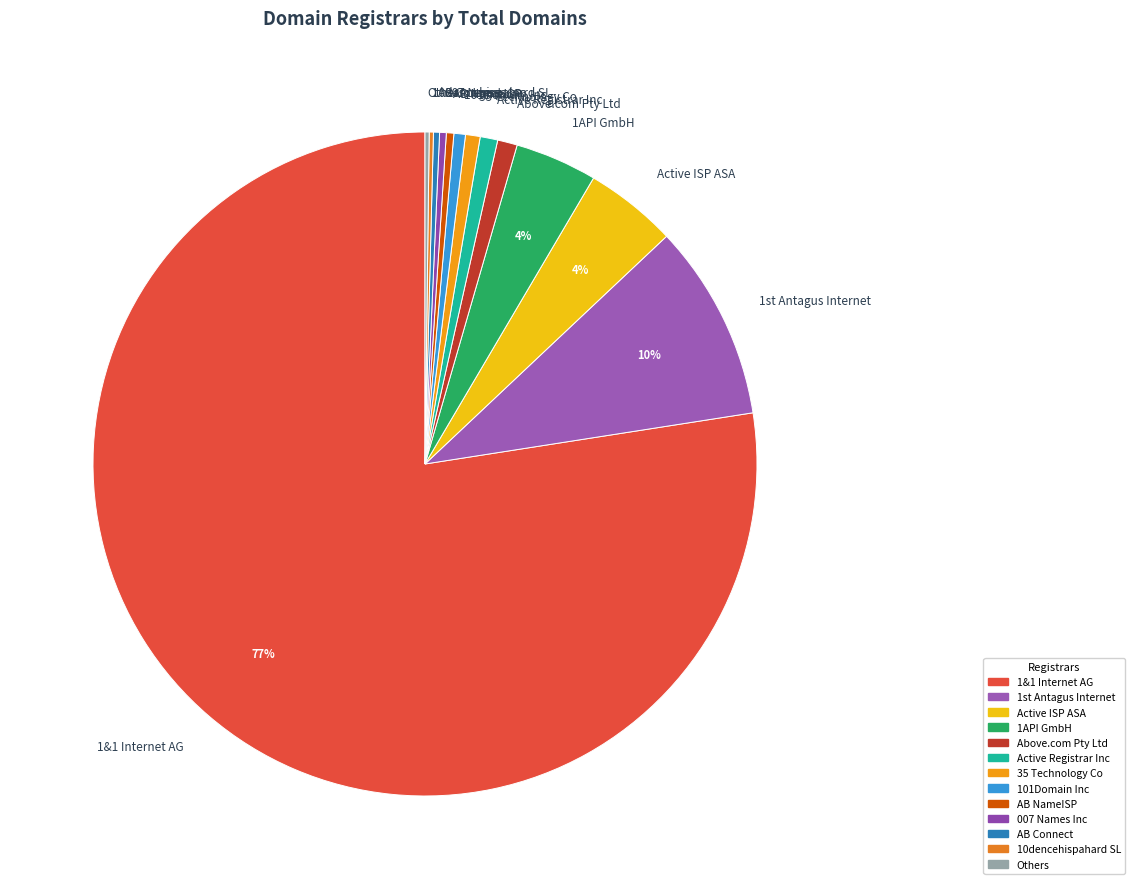

Which has a higher value, AB NameISP or 1&1 Internet AG?

1&1 Internet AG